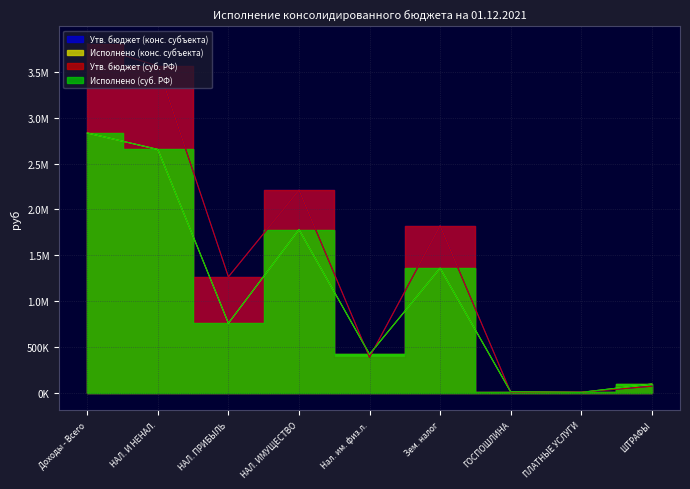

What is the minimum value for Исполнено (конс. субъекта)?

5549.5